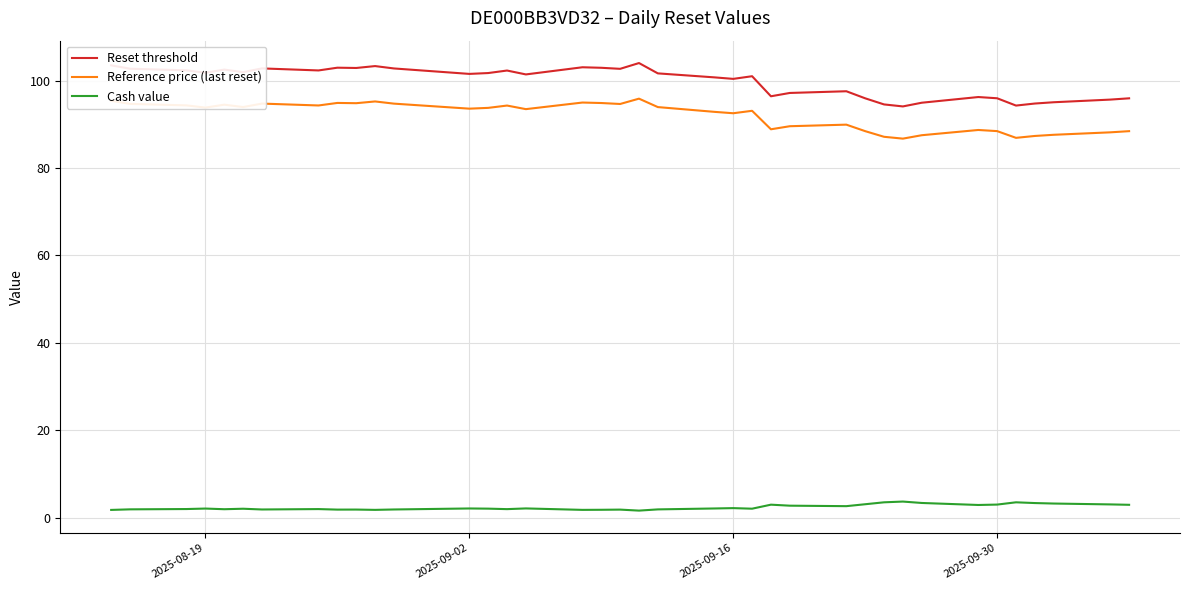

What is the maximum value for Reset threshold?

104.0